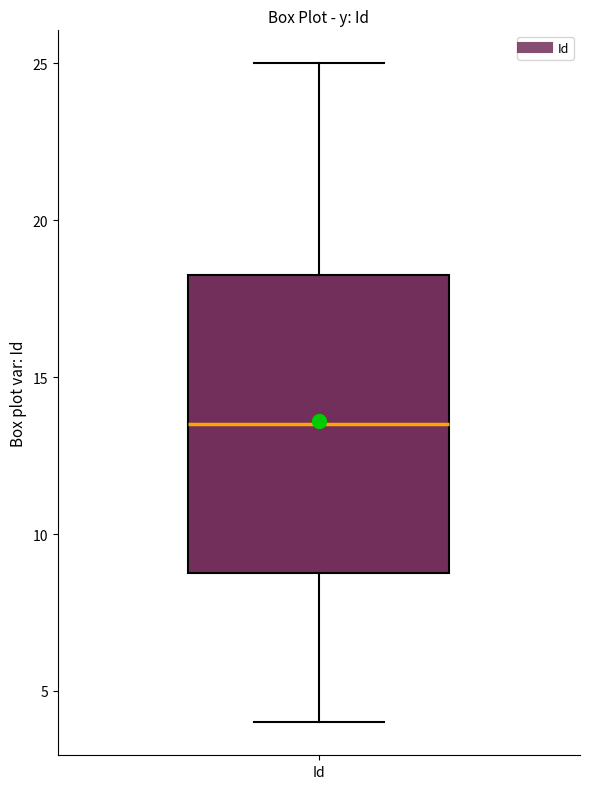

Where does the lower whisker of the box for Id end on the y-axis? The values are not printed on the chart, so give them approximately, as read against the axis.

4.0